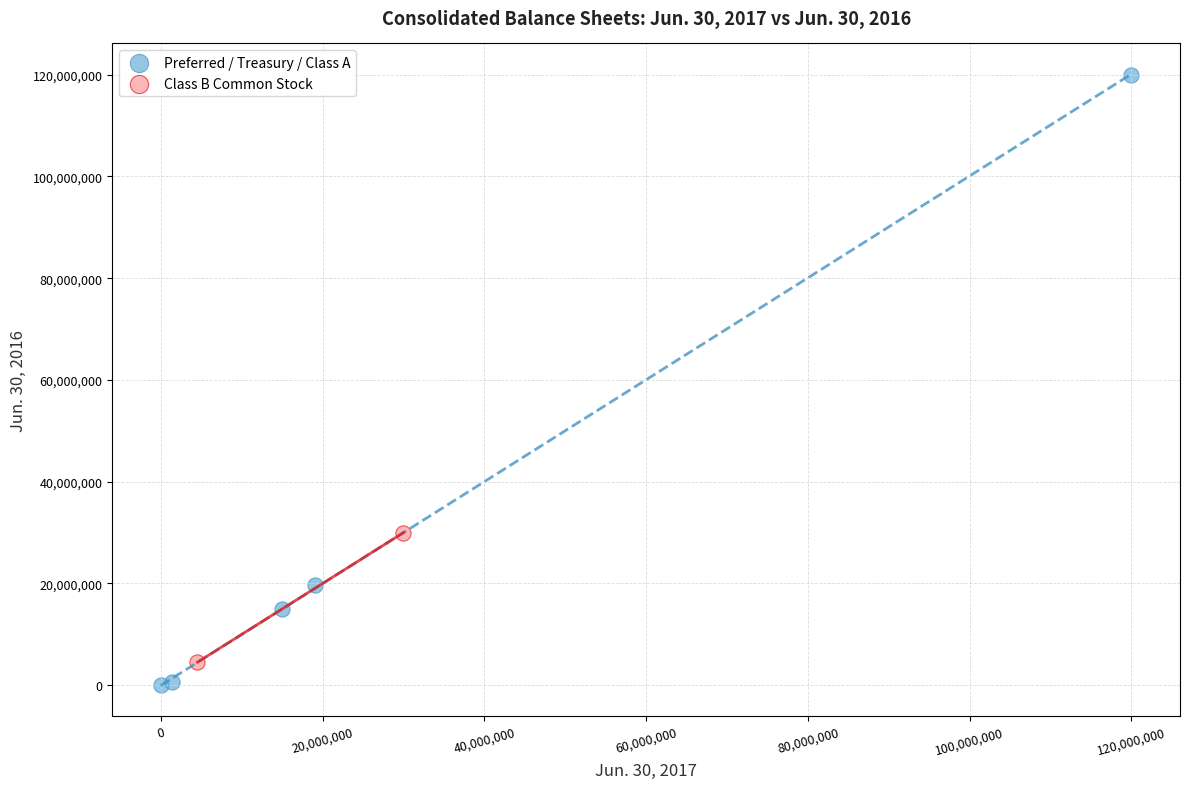

What are all the series names shown in the legend?

Preferred / Treasury / Class A, Class B Common Stock